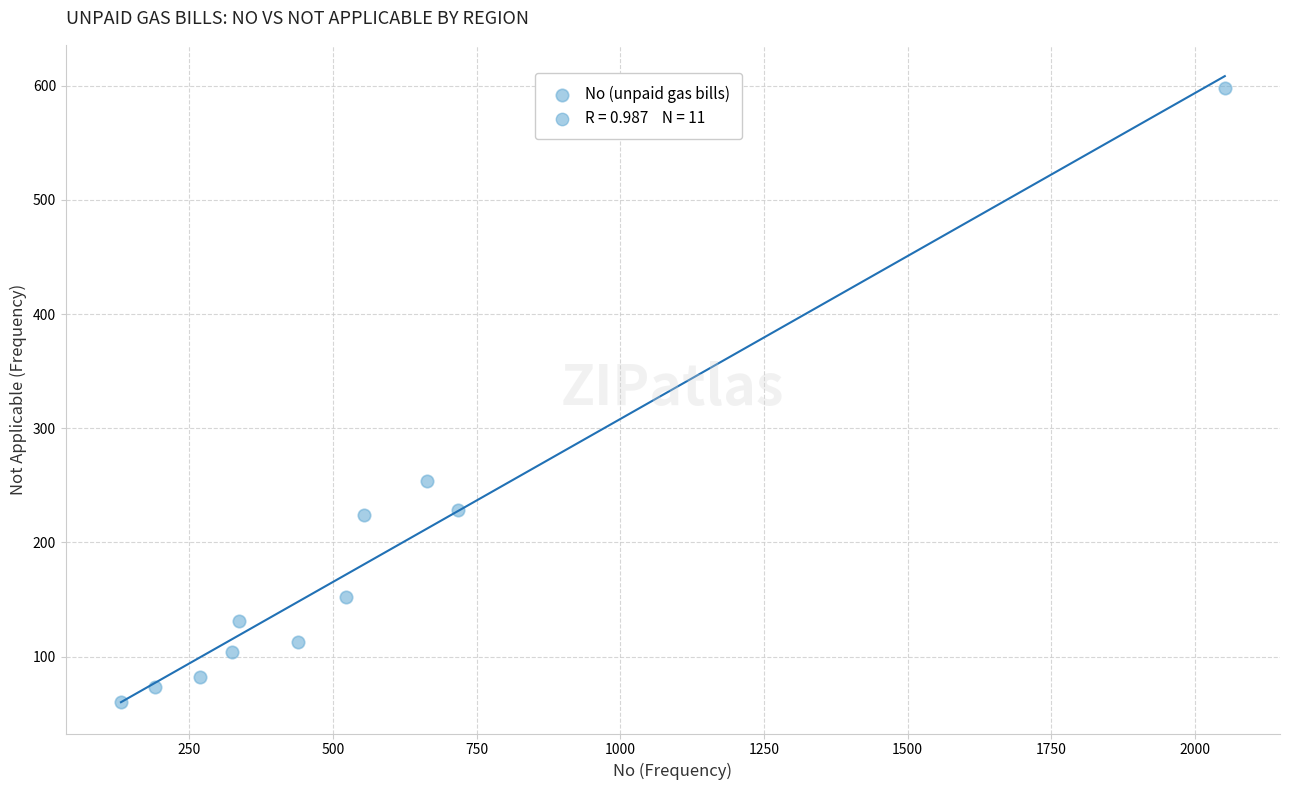

What Y value in the scatter plot is closest to 329?

254